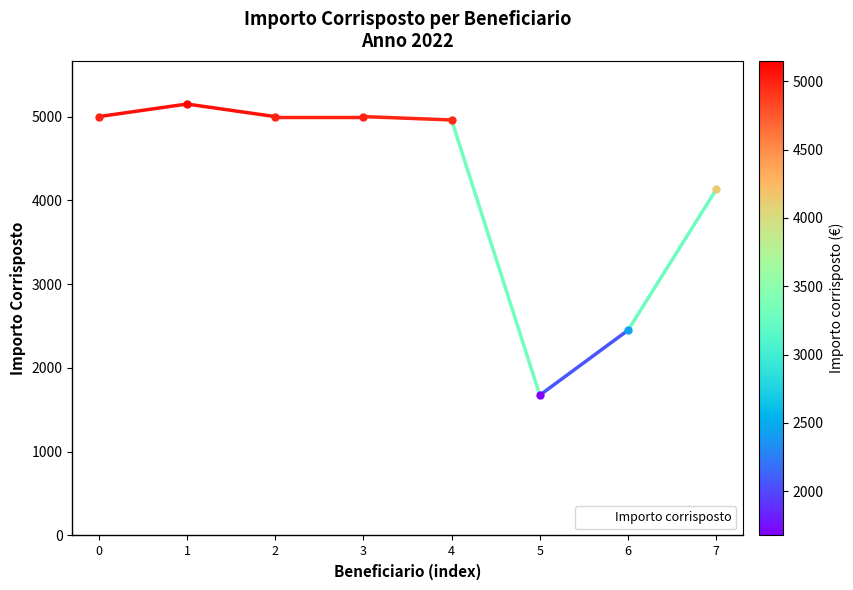

The value at 0 is 3443. True or false?

False